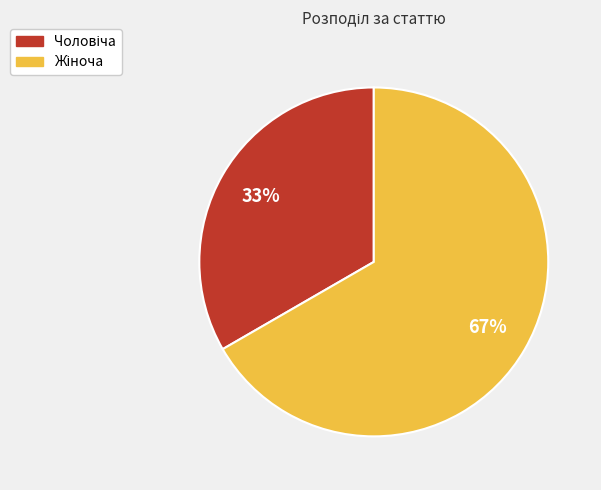

Is there a majority slice in this chart?

Yes